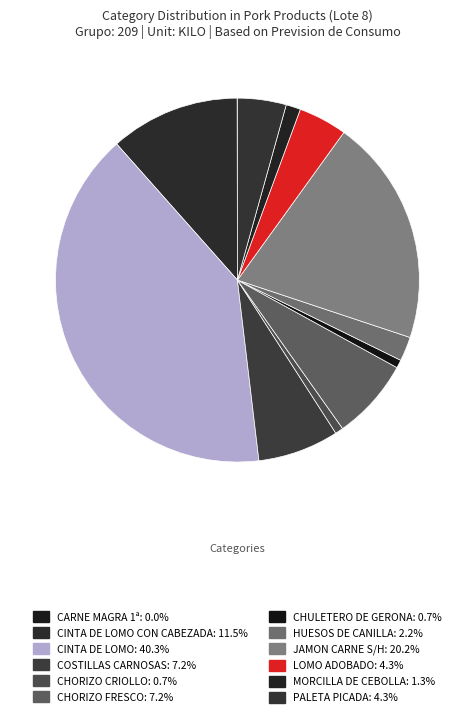

Which slice is the largest?

CINTA DE LOMO